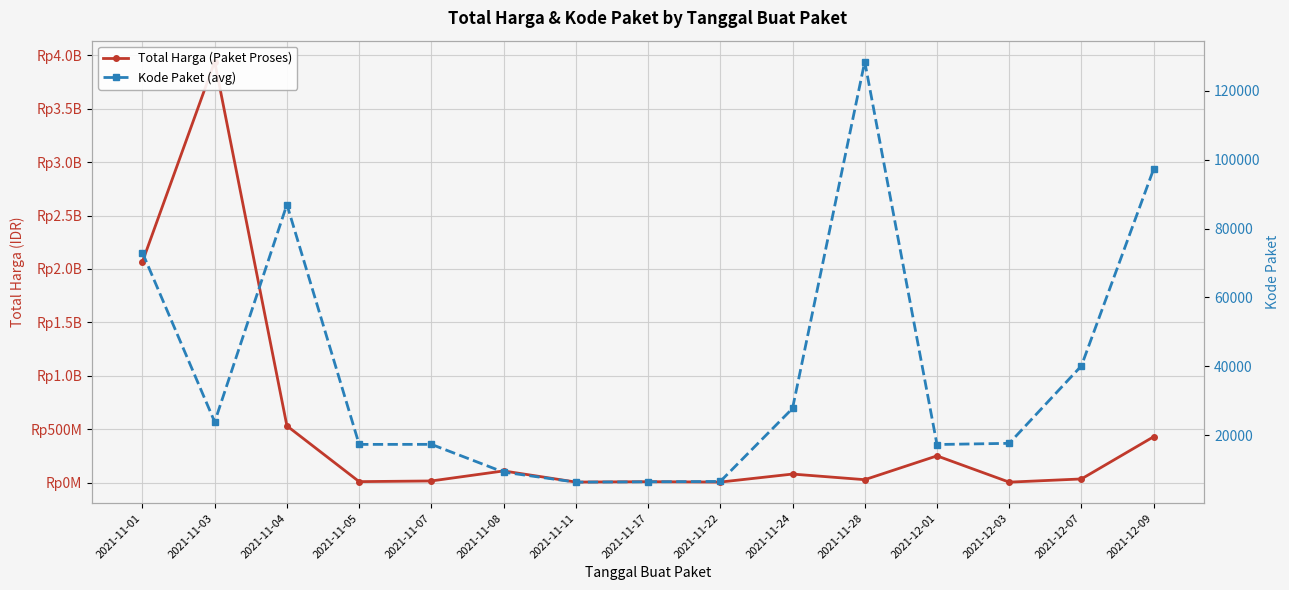

True or false: Kode Paket (avg) and Total Harga (Paket Proses) intersect in this chart.

False